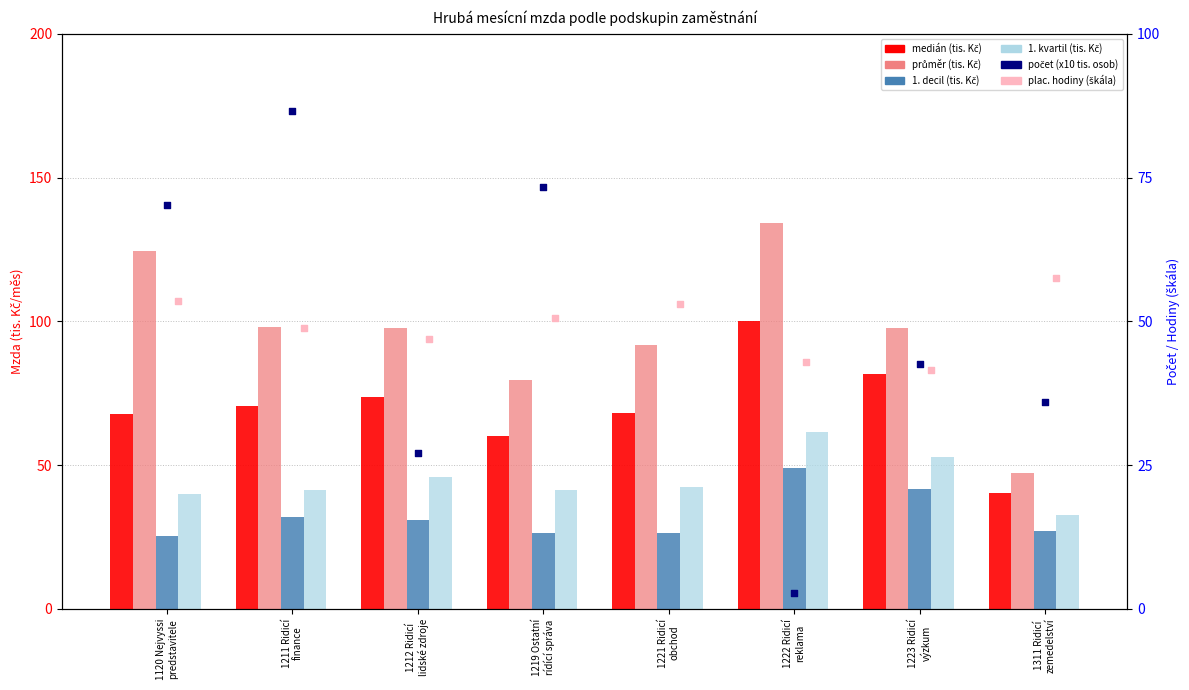

What is the total value across all series at 1223 Ridicí
výzkum?

358.1